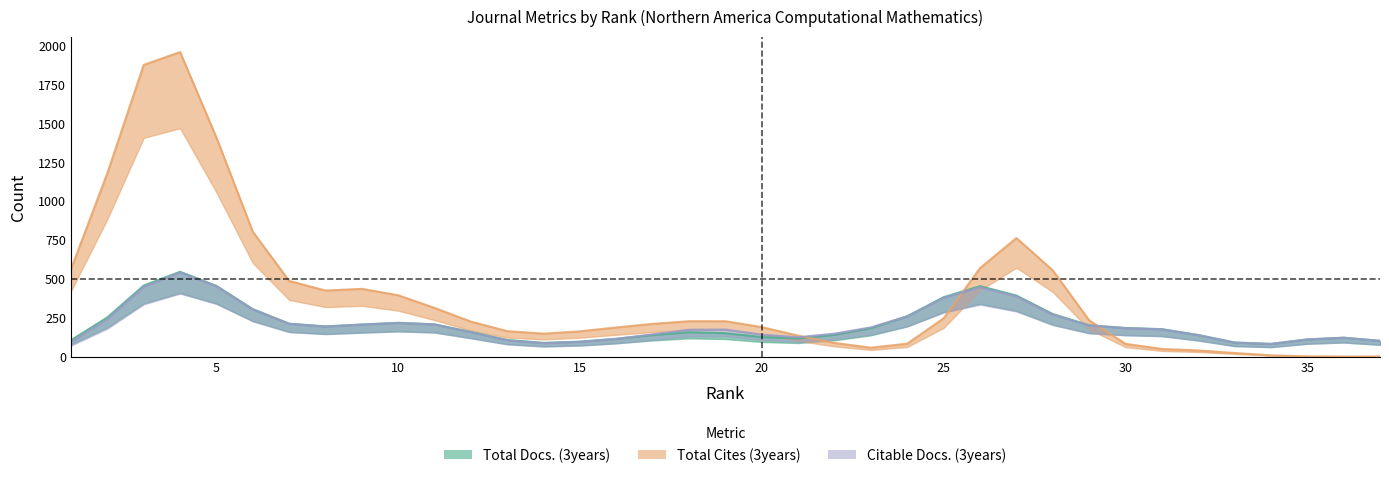

True or false: Total Docs. (3years) has more than 2 interior local peaks.

True